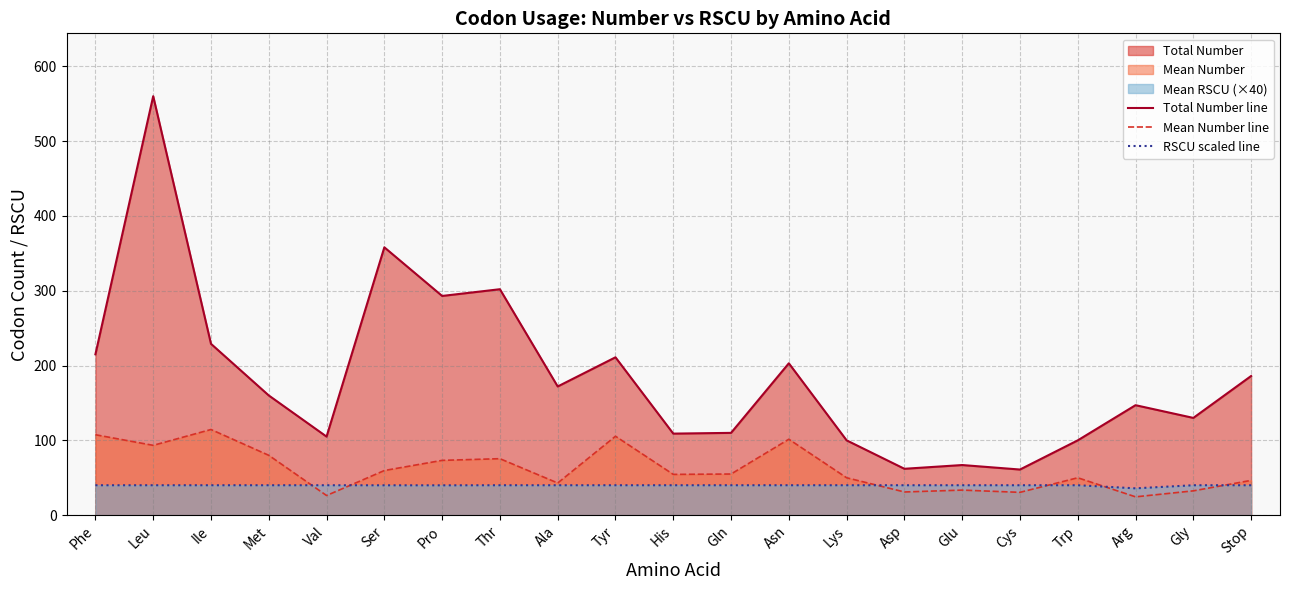

True or false: RSCU scaled line and Total Number line cross at least once.

False